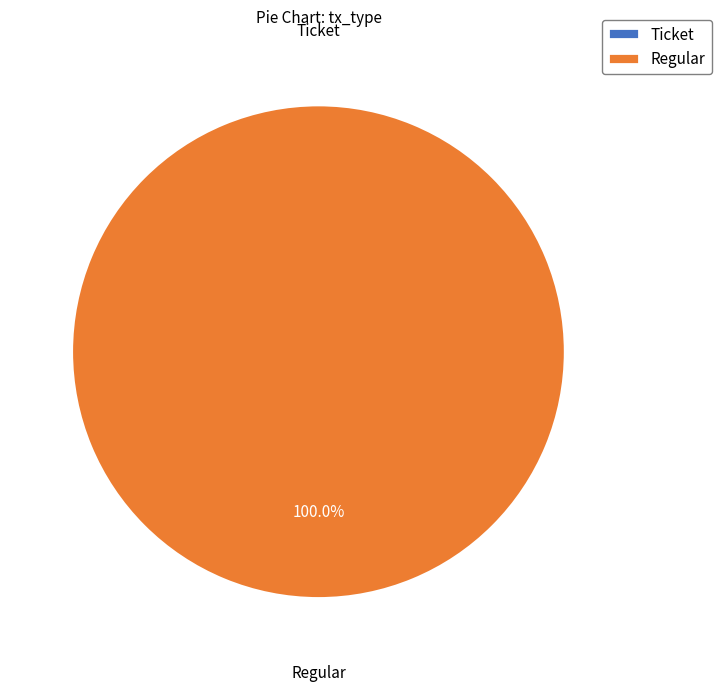

To the nearest percent, what is the difference between the largest and smallest slice percentages?

100%